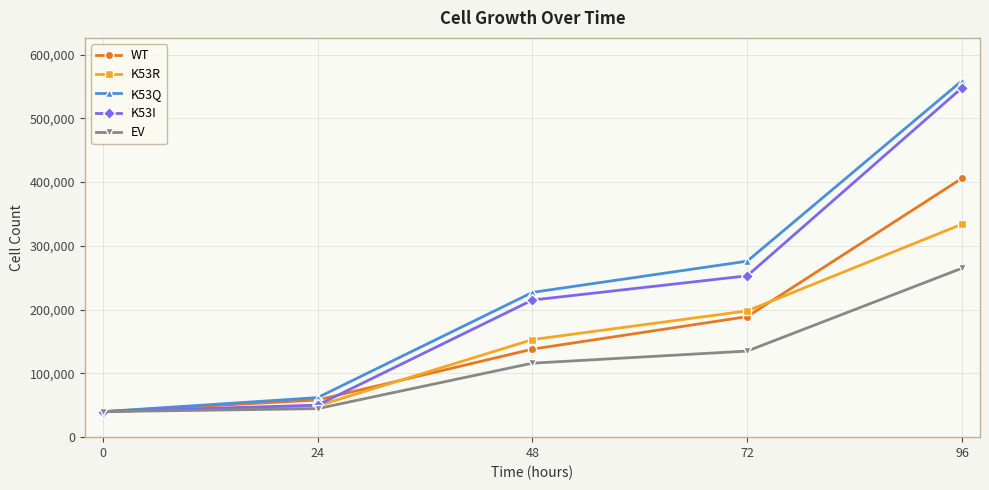

How many values in the K53R series are below 153000?

2